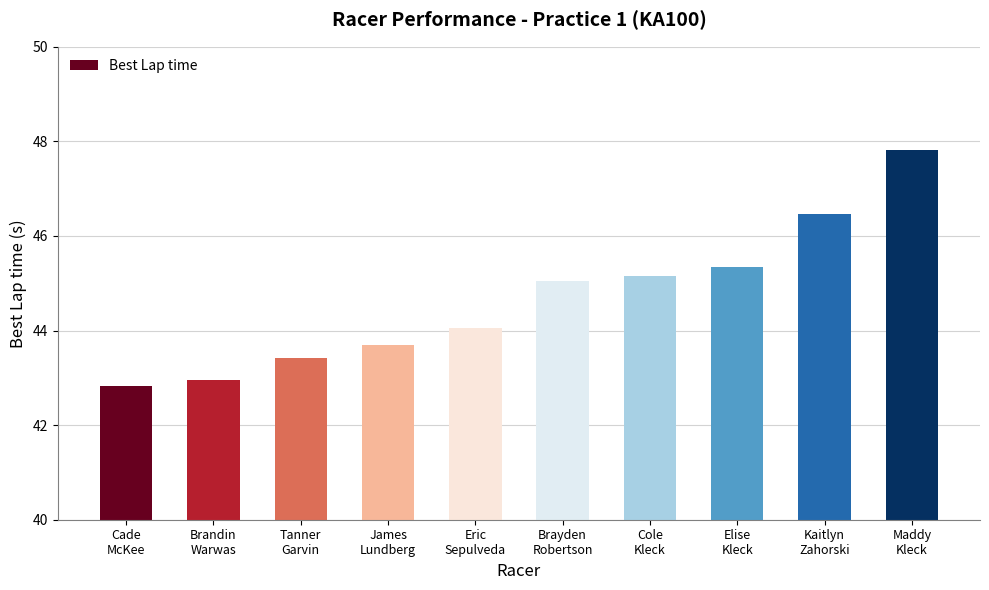

Between Cade
McKee and Brayden
Robertson, which is larger?

Brayden
Robertson